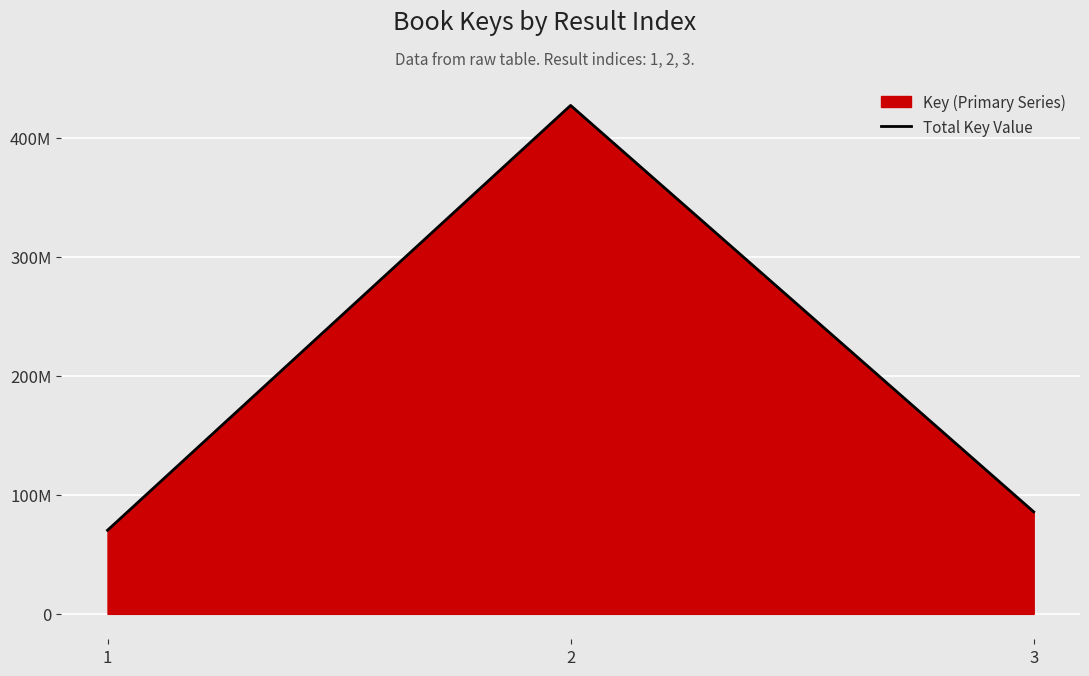

How many lines are shown in the chart?

1